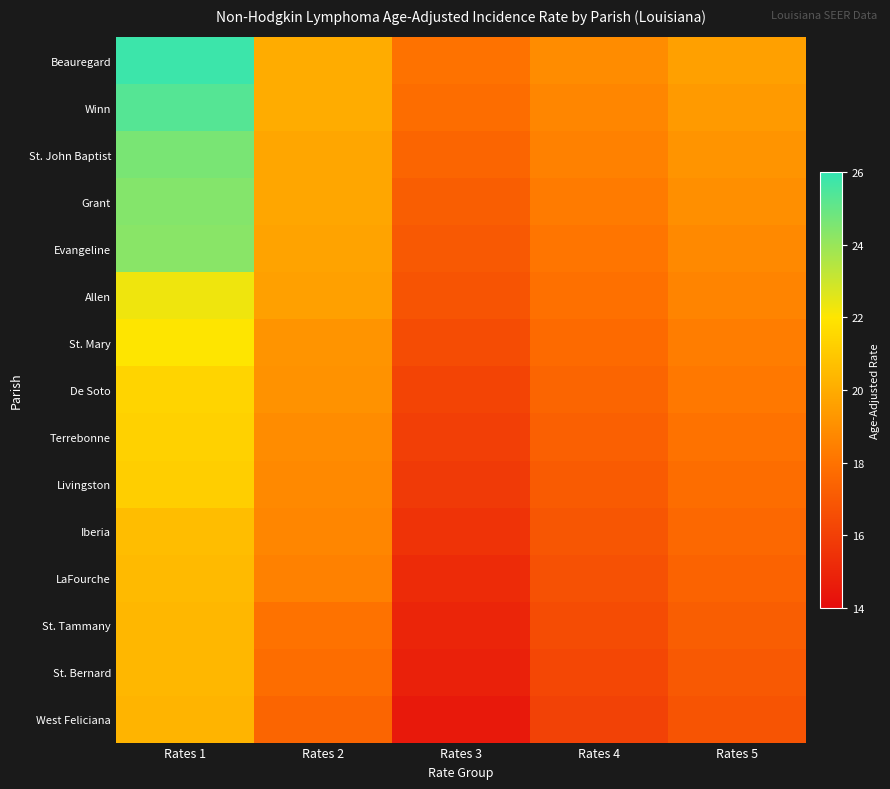

Reading left to right, transcribe all the data shown in this chart.

Beauregard: Rates 1=25.8	Rates 2=20.0	Rates 3=18.0	Rates 4=18.9	Rates 5=19.6
Winn: Rates 1=25.3	Rates 2=20.0	Rates 3=17.8	Rates 4=18.7	Rates 5=19.4
St. John Baptist: Rates 1=24.6	Rates 2=19.8	Rates 3=17.5	Rates 4=18.5	Rates 5=19.2
Grant: Rates 1=24.4	Rates 2=19.8	Rates 3=17.2	Rates 4=18.3	Rates 5=19.0
Evangeline: Rates 1=24.3	Rates 2=19.7	Rates 3=17.0	Rates 4=18.1	Rates 5=18.8
Allen: Rates 1=22.3	Rates 2=19.6	Rates 3=16.8	Rates 4=17.9	Rates 5=18.6
St. Mary: Rates 1=22.0	Rates 2=19.2	Rates 3=16.5	Rates 4=17.7	Rates 5=18.4
De Soto: Rates 1=21.4	Rates 2=19.1	Rates 3=16.2	Rates 4=17.5	Rates 5=18.2
Terrebonne: Rates 1=21.3	Rates 2=18.9	Rates 3=16.0	Rates 4=17.3	Rates 5=18.0
Livingston: Rates 1=21.2	Rates 2=18.8	Rates 3=15.8	Rates 4=17.1	Rates 5=17.8
Iberia: Rates 1=20.6	Rates 2=18.7	Rates 3=15.5	Rates 4=16.9	Rates 5=17.6
LaFourche: Rates 1=20.5	Rates 2=18.5	Rates 3=15.2	Rates 4=16.7	Rates 5=17.4
St. Tammany: Rates 1=20.4	Rates 2=18.0	Rates 3=15.0	Rates 4=16.5	Rates 5=17.2
St. Bernard: Rates 1=20.4	Rates 2=17.8	Rates 3=14.8	Rates 4=16.3	Rates 5=17.0
West Feliciana: Rates 1=20.3	Rates 2=17.5	Rates 3=14.5	Rates 4=16.1	Rates 5=16.8